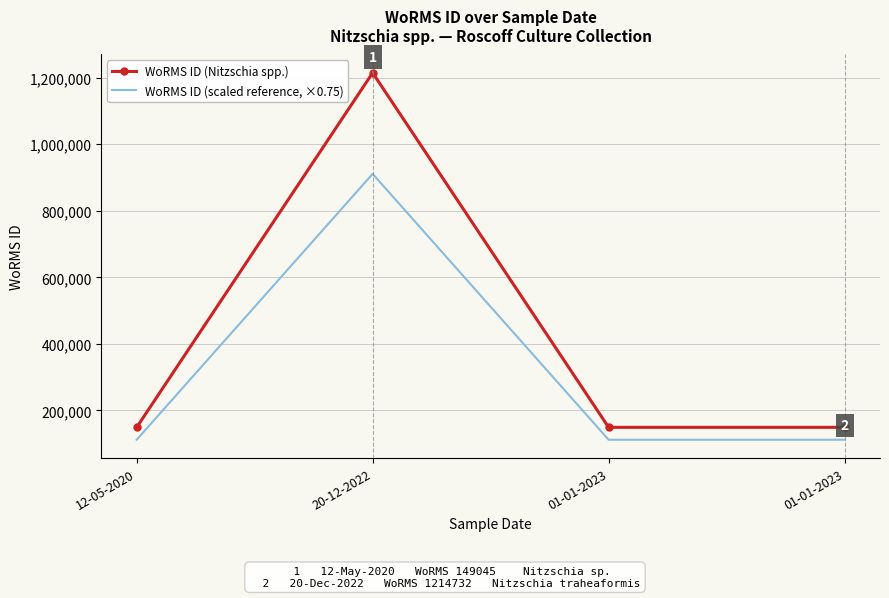

What is the total value across all series at 12-05-2020?

260828.8